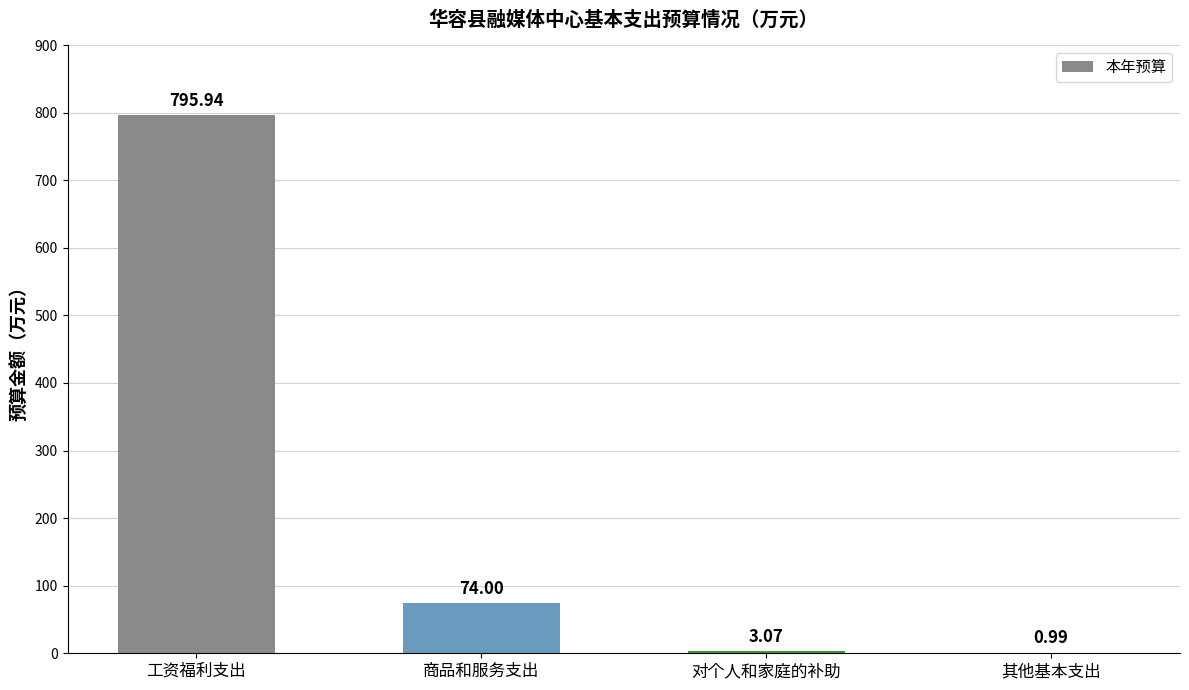

Which category has the highest value across all series?

工资福利支出